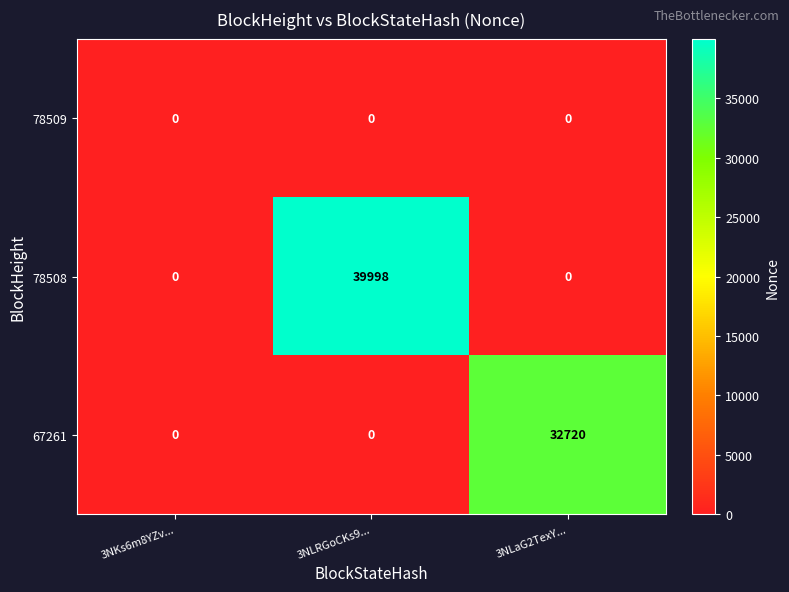

Which series has the widest spread of values?

78508